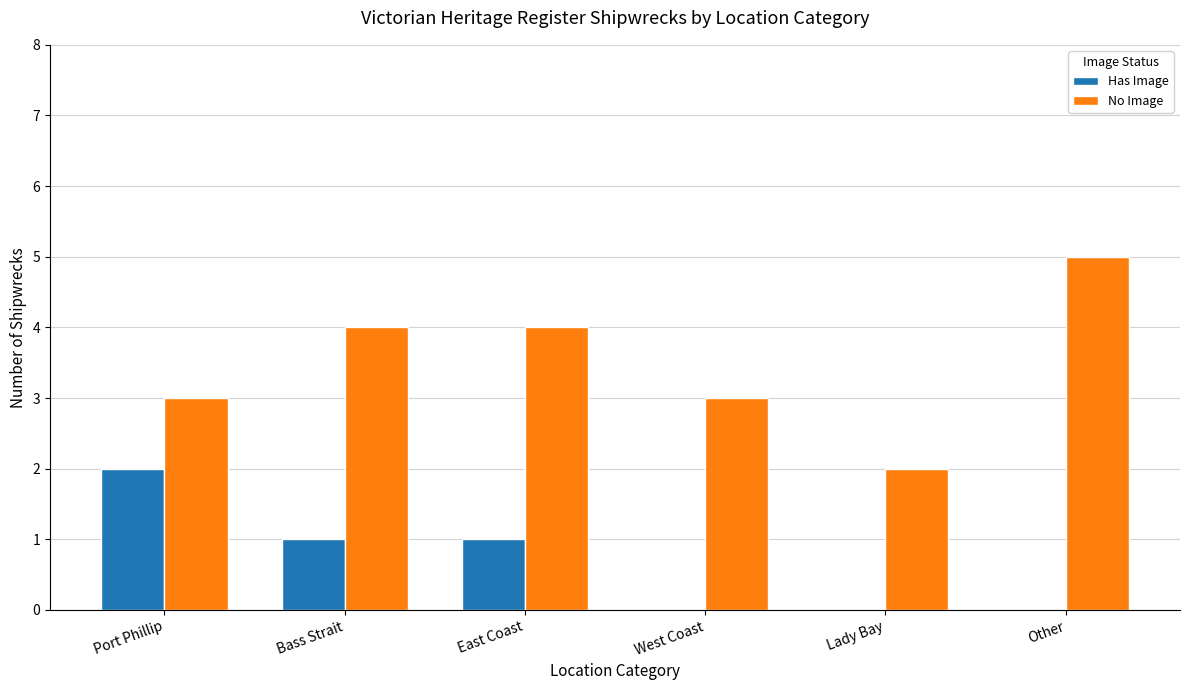

How many groups of bars are there?

6